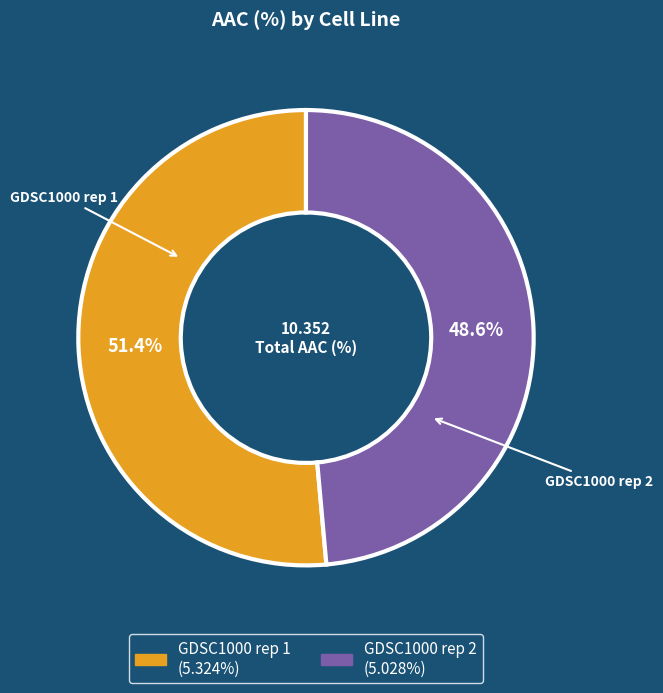

To the nearest percent, what portion does GDSC1000 rep 1 represent?

51%